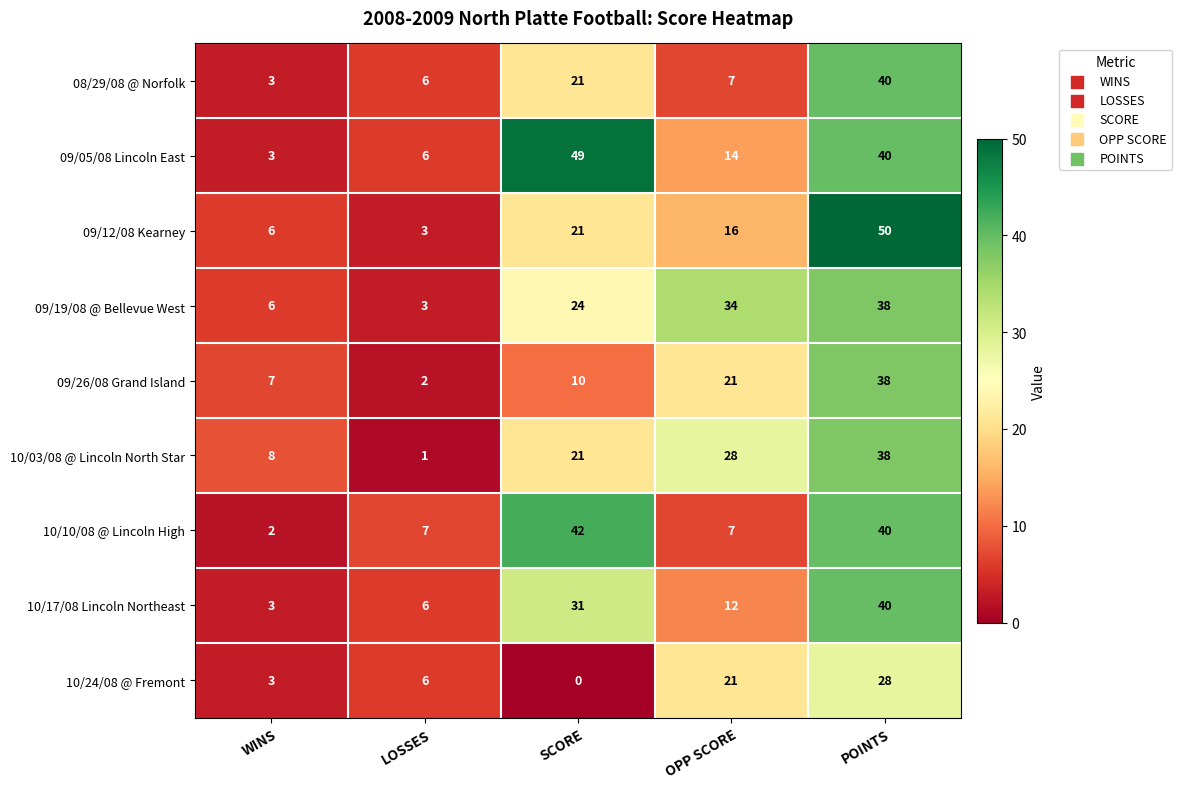

Which series has the largest total across all categories?

09/05/08 Lincoln East